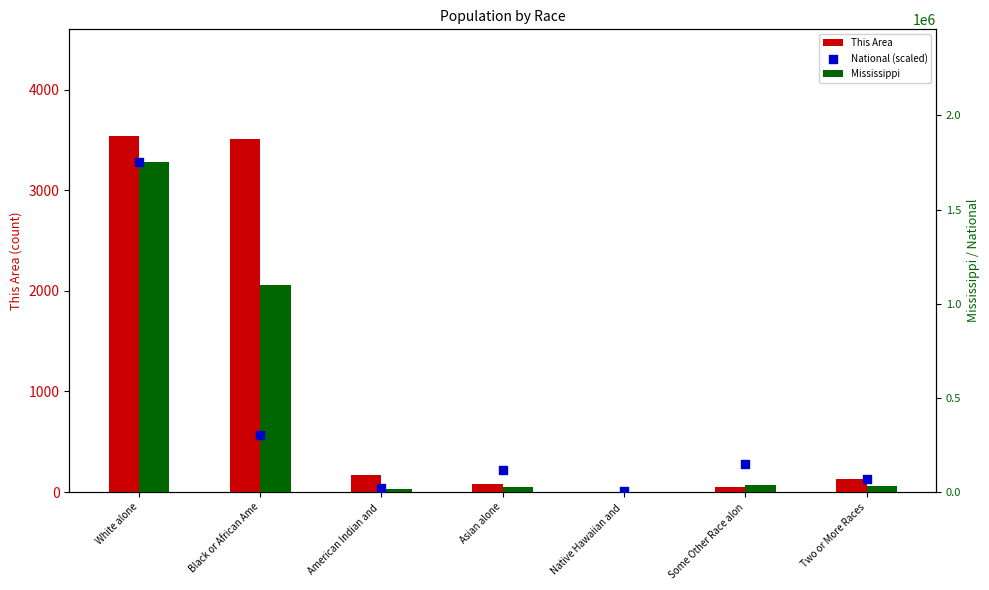

Which series has the largest Y range (max minus min)?

Mississippi